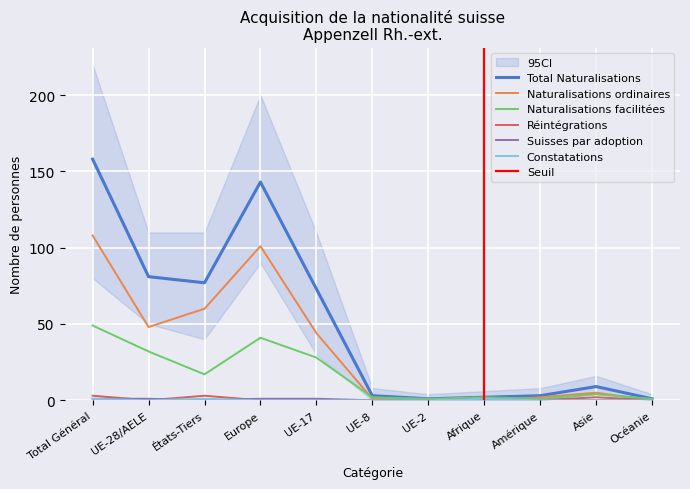

What is the difference between the second highest and minimum values in the Total Naturalisations series?

142